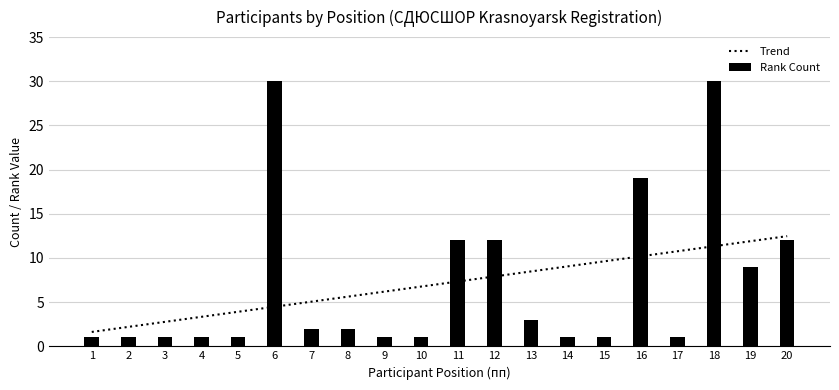

Count the number of data series in this chart.

2